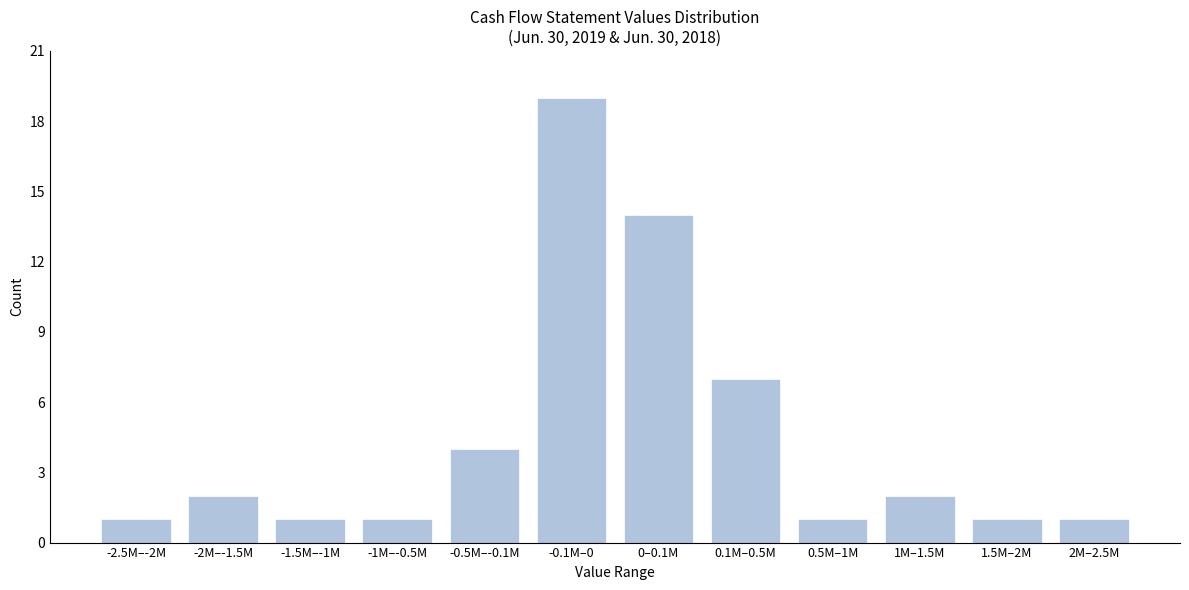

Reading left to right, list all the values displayed in this chart.

-2.5M–-2M=1	-2M–-1.5M=2	-1.5M–-1M=1	-1M–-0.5M=1	-0.5M–-0.1M=4	-0.1M–0=19	0–0.1M=14	0.1M–0.5M=7	0.5M–1M=1	1M–1.5M=2	1.5M–2M=1	2M–2.5M=1